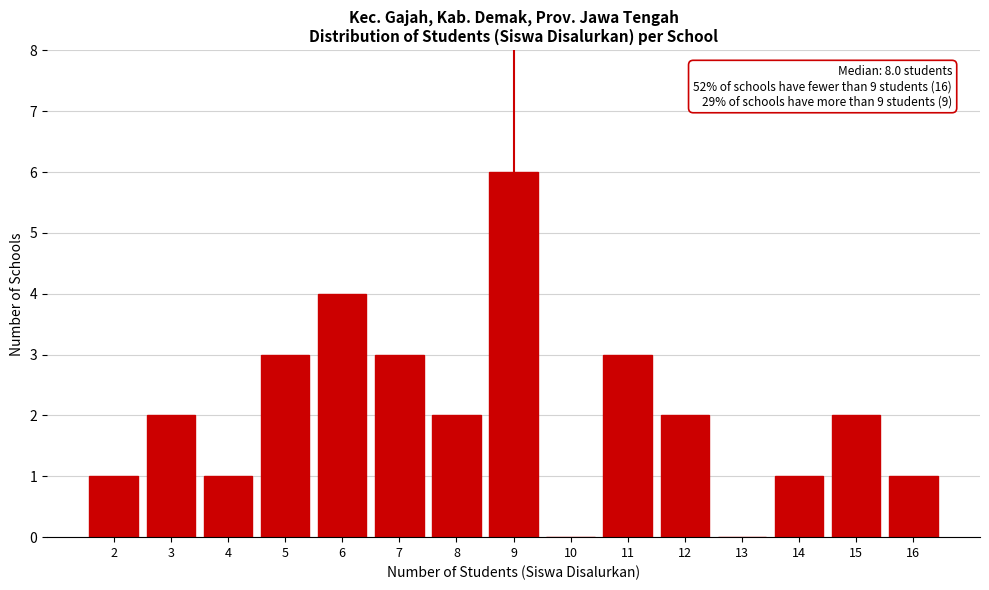

Reading right to left, extract all data points from this chart.

16=1	15=2	14=1	13=0	12=2	11=3	10=0	9=6	8=2	7=3	6=4	5=3	4=1	3=2	2=1